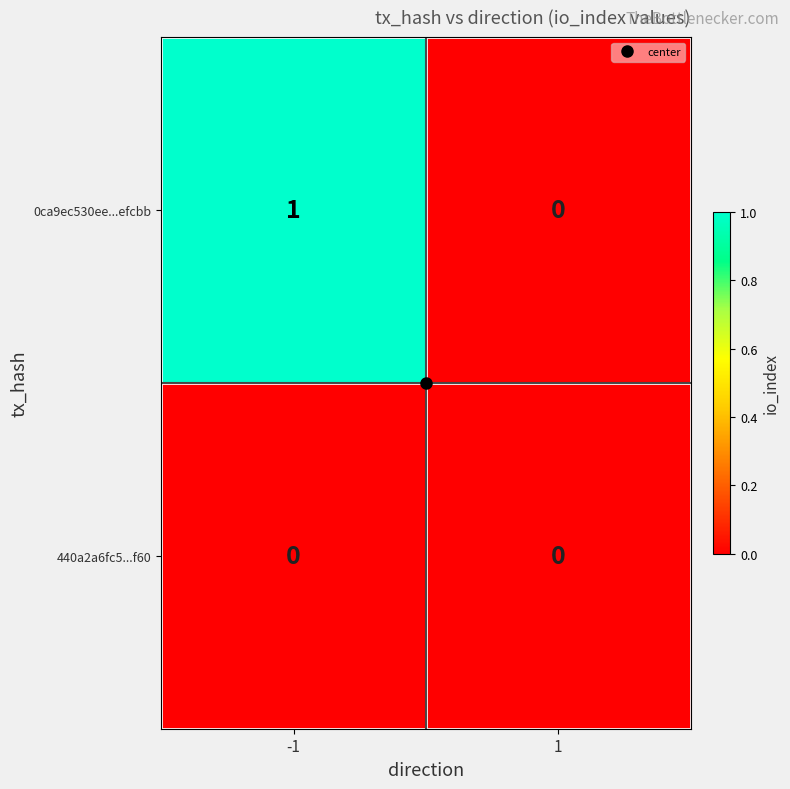

Is the value of 0ca9ec530ee...efcbb at -1 greater than the value of 440a2a6fc5...f60 at -1?

Yes